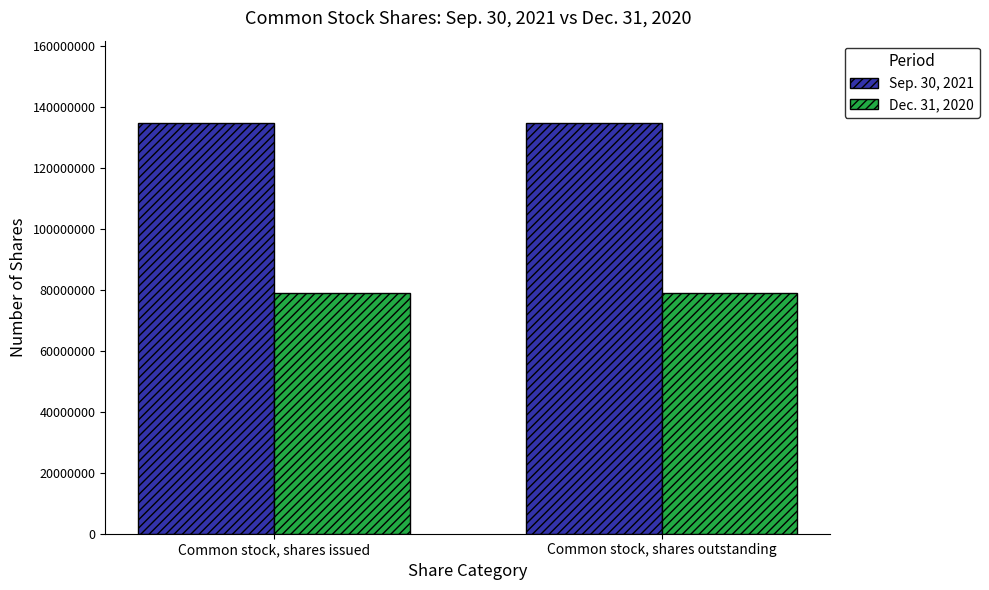

Does the chart contain any negative values?

No